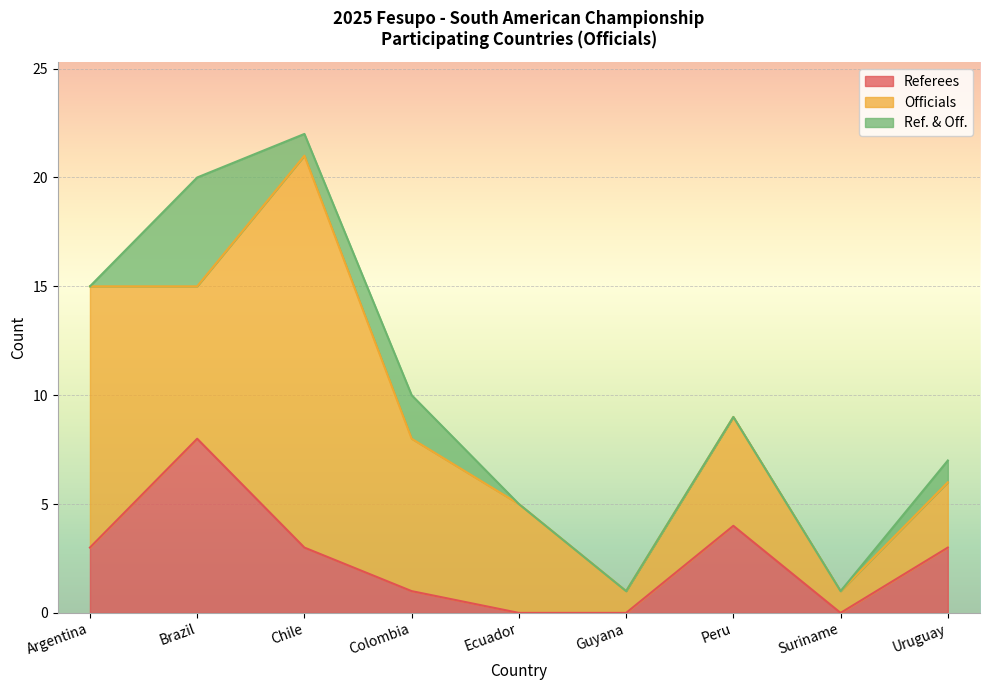

Between which two adjacent categories do Officials and Referees first intersect?

Argentina and Brazil